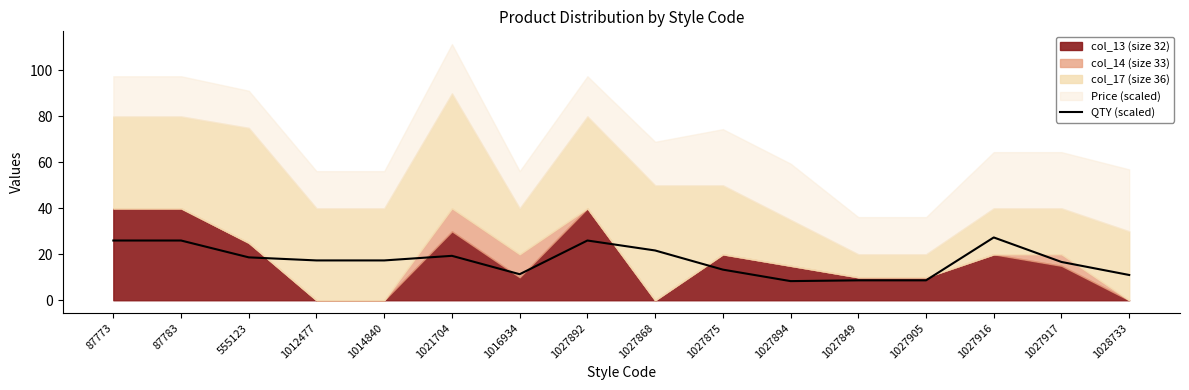

What is the average value?

17.4